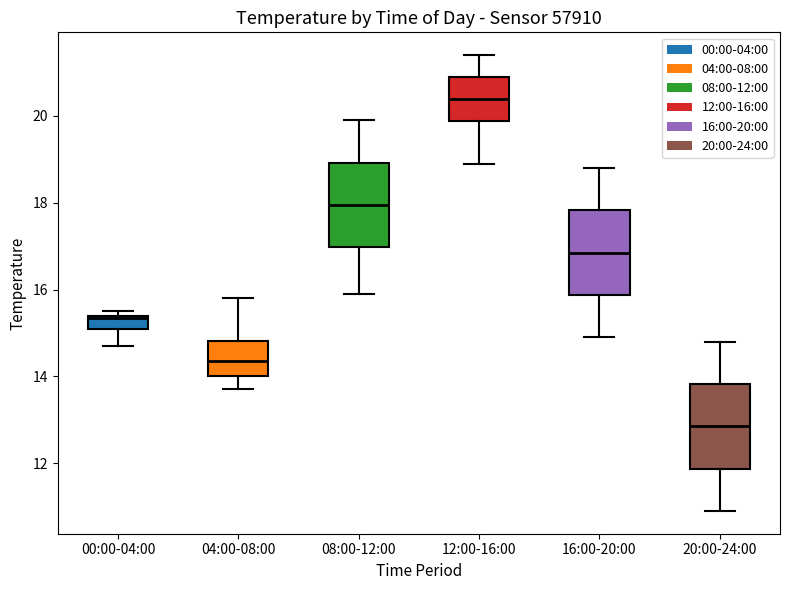

Which box's median line is the lowest?

20:00-24:00